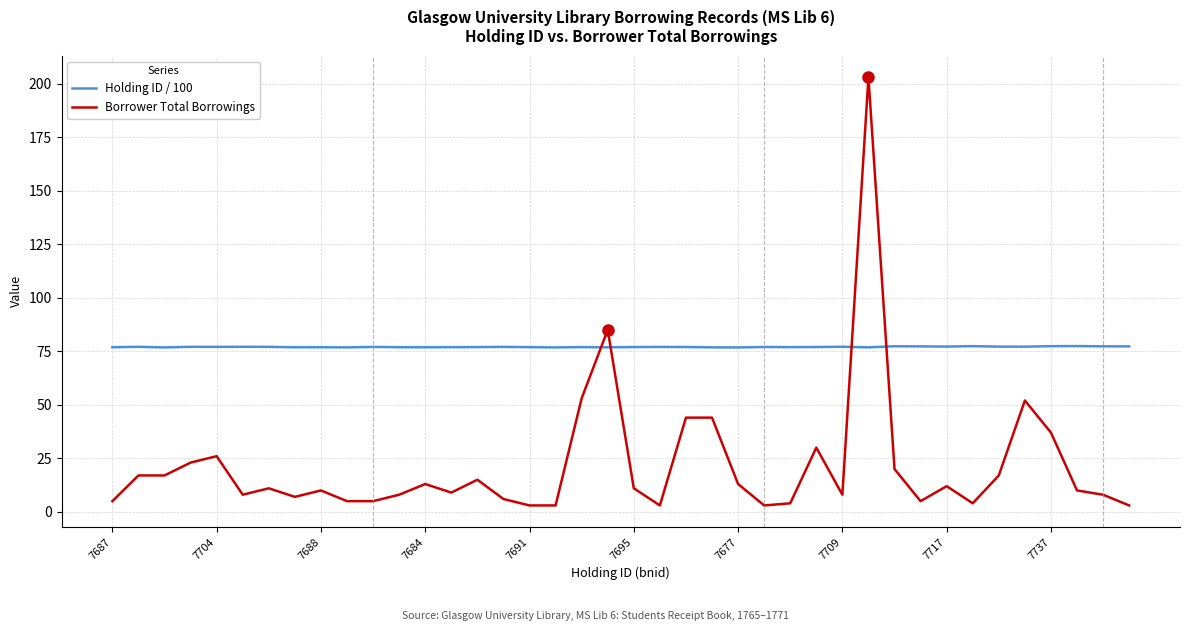

After their last crossing, which series has the higher values: Holding ID / 100 or Borrower Total Borrowings?

Holding ID / 100